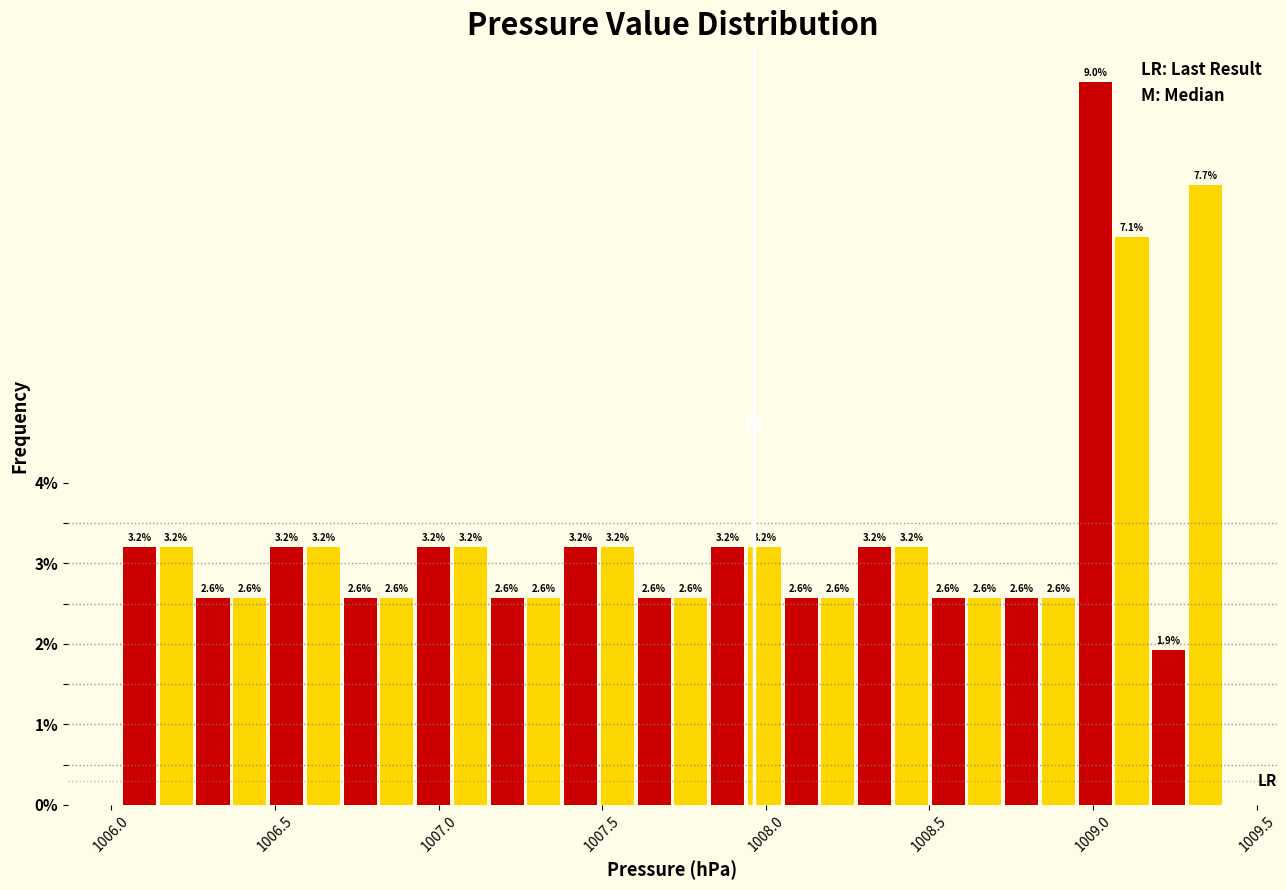

Around what value on the x-axis is the tallest bar? Give the approximate position of its centre, as read against the axis.

1009.00